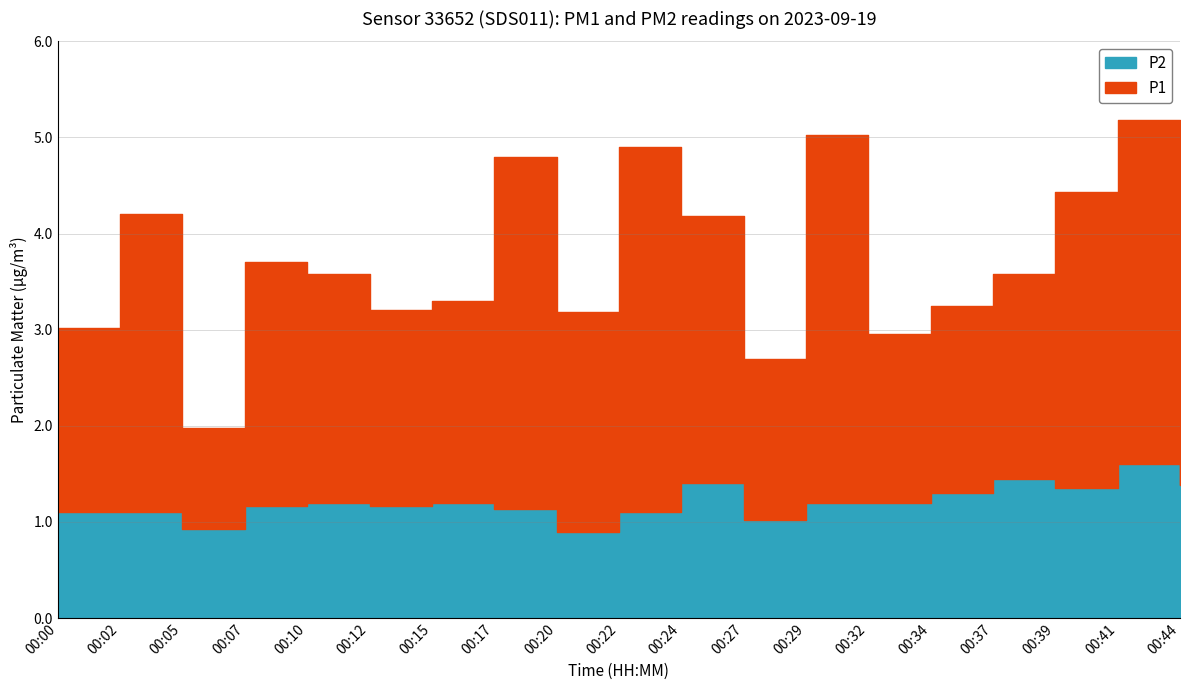

What is the maximum value for P1?

3.8